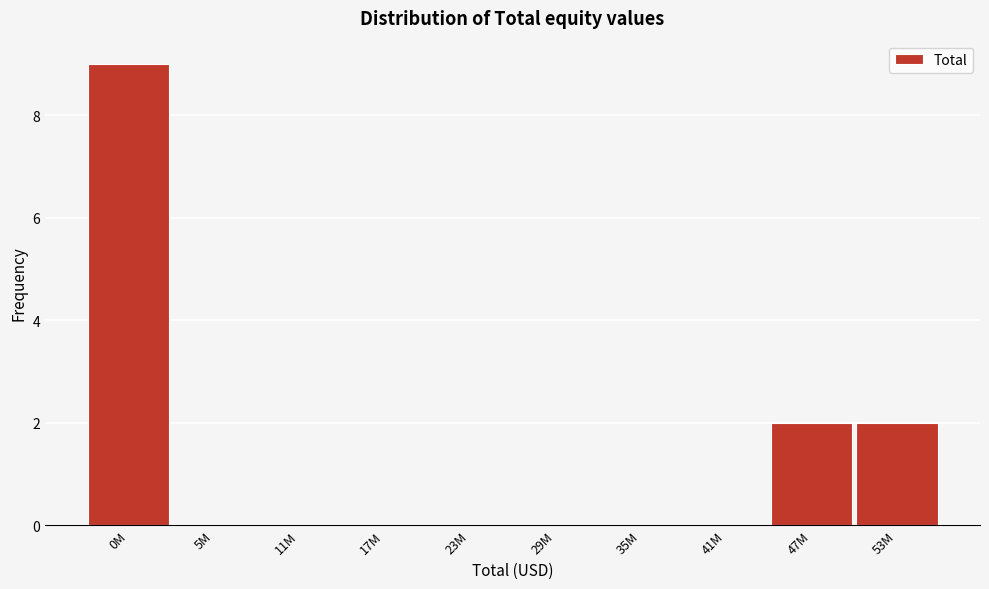

Reading right to left, list all the values displayed in this chart.

53M=2	47M=2	41M=0	35M=0	29M=0	23M=0	17M=0	11M=0	5M=0	0M=9